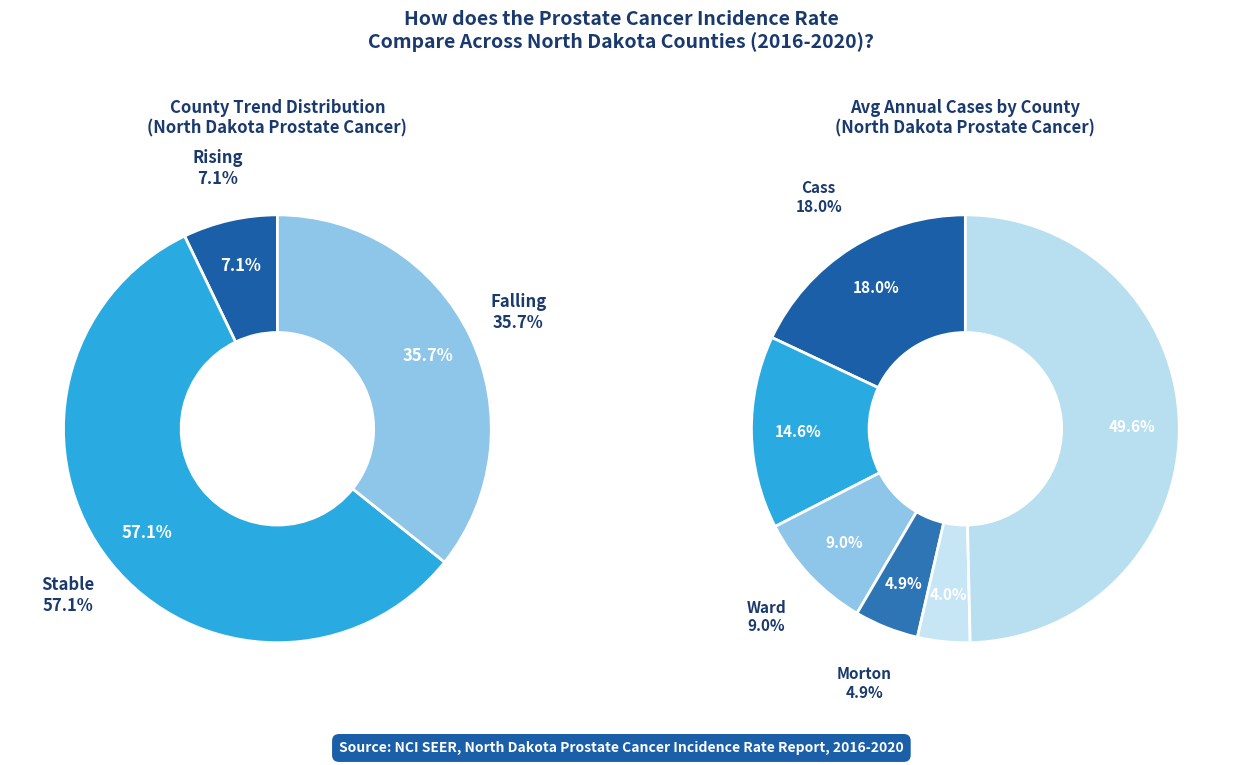

Is the sum of stable and falling greater than half?

Yes